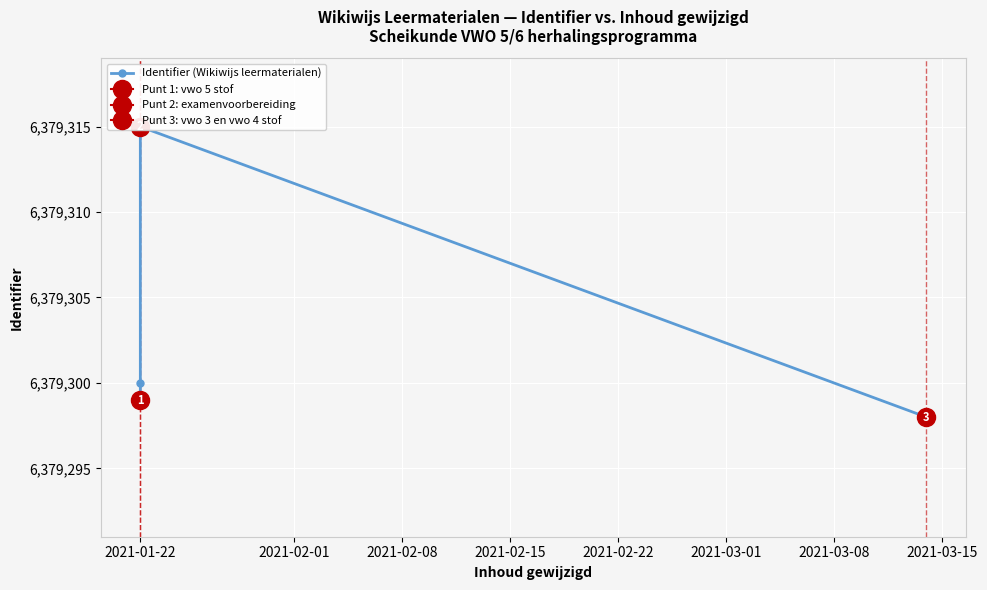

Is this an area chart (filled region under the line)?

No